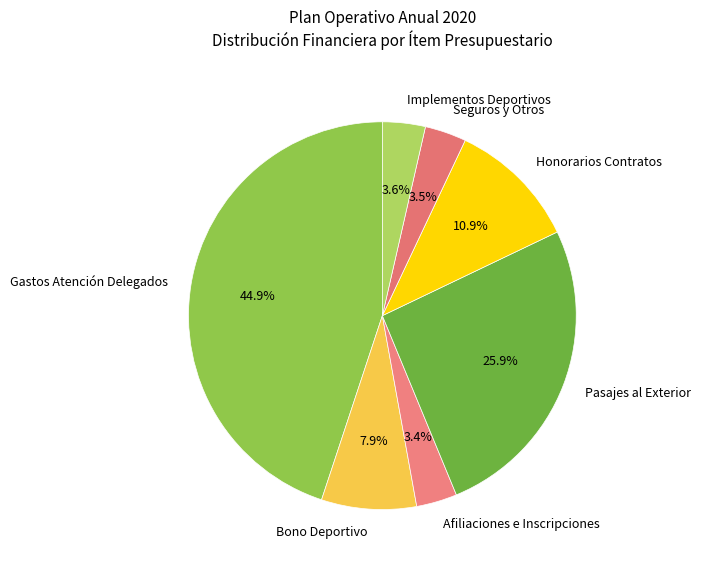

What is the ratio of the value at Afiliaciones e Inscripciones to the value at Seguros y Otros?

1.0